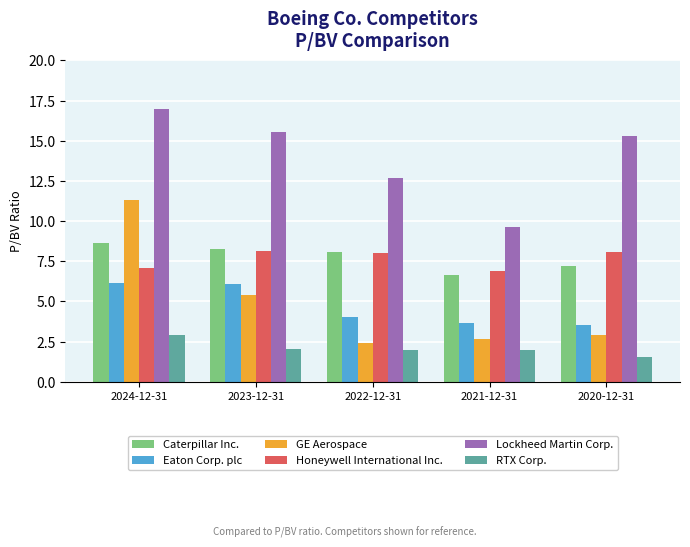

What is the label of the 3rd bar from the left?

2022-12-31